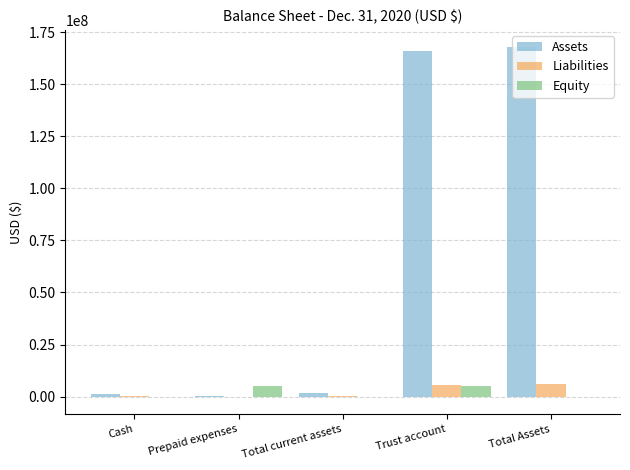

Is it true that Equity equals 5028387 at Prepaid expenses?

True